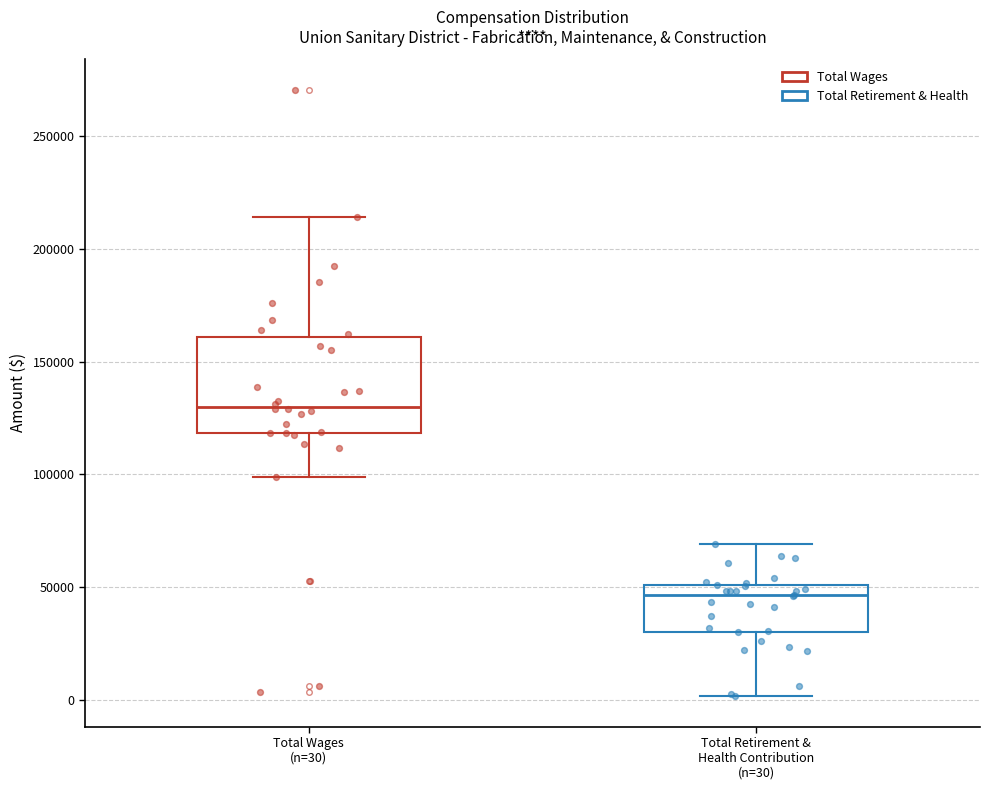

Which box's median line is the lowest?

Total Retirement & Health Contribution (n=30)